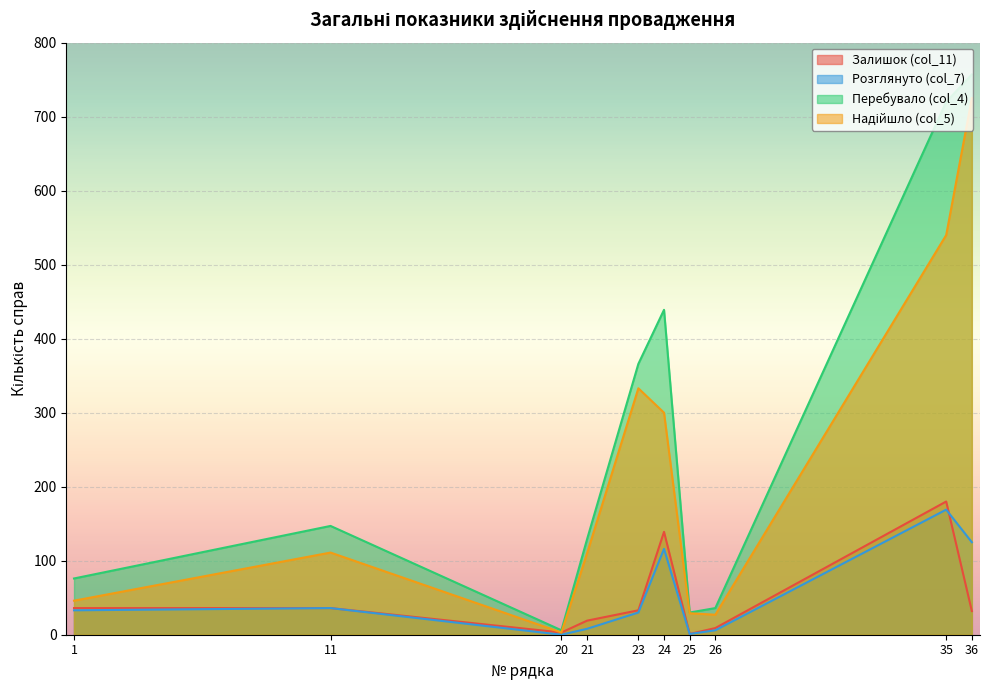

Which series has the largest total across all categories?

Перебувало (col_4)